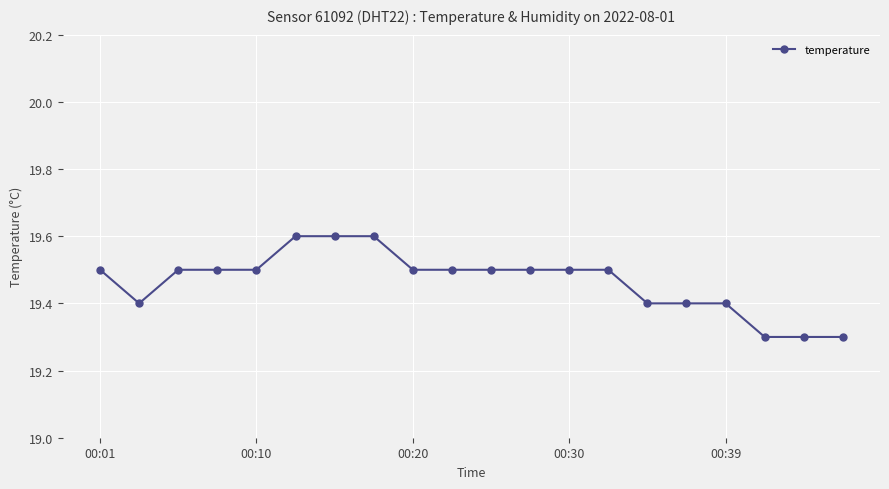

What is the minimum value shown in the chart?

19.3